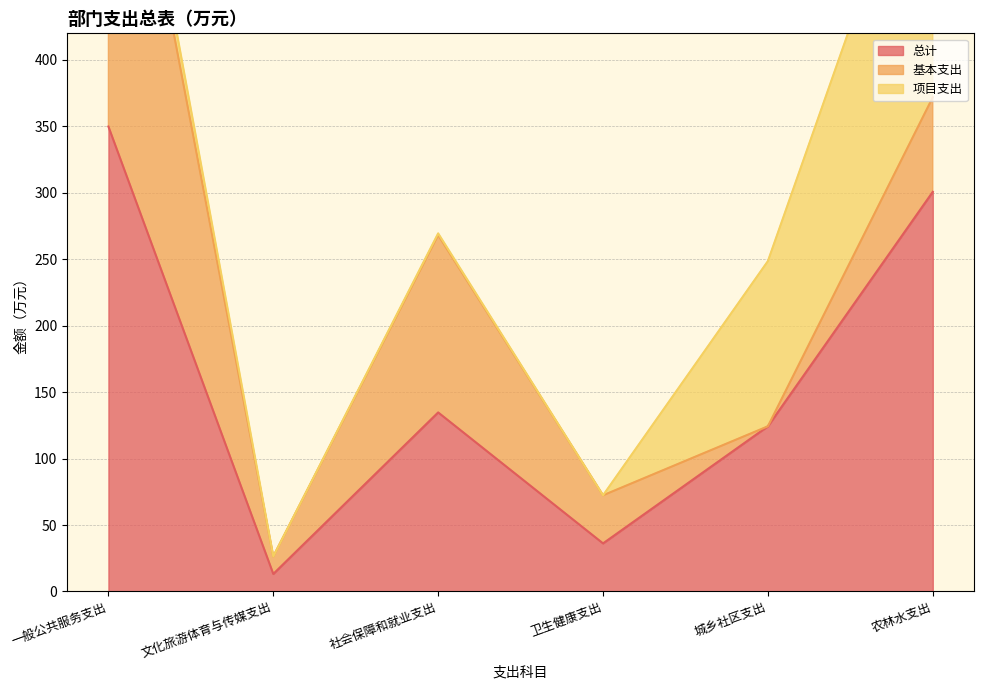

Which series has the largest range (max minus min)?

总计